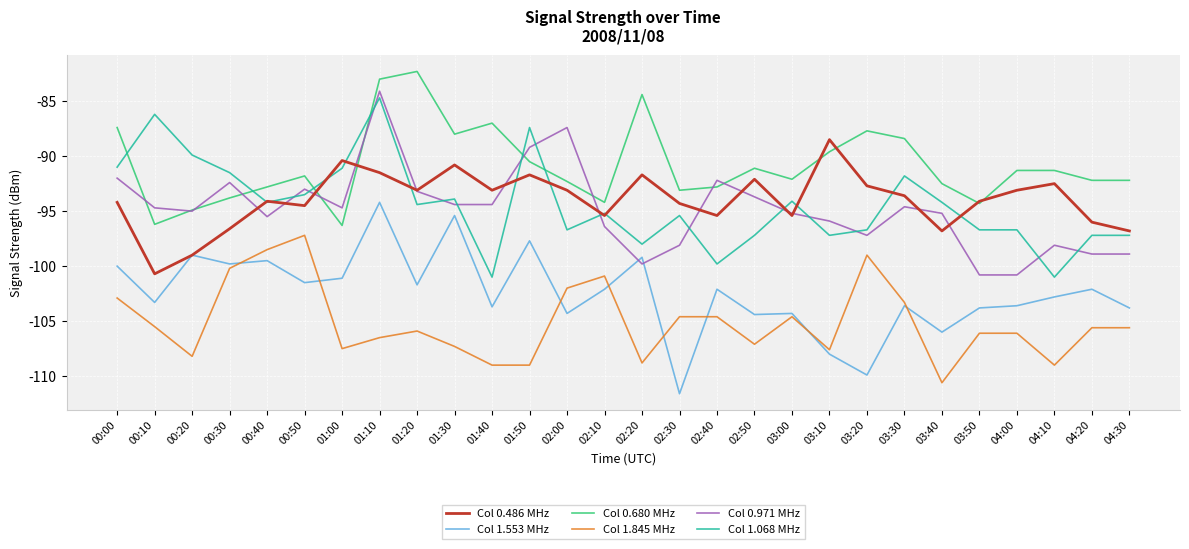

Is it true that Col 0.486 MHz equals -88.5 at 03:10?

True